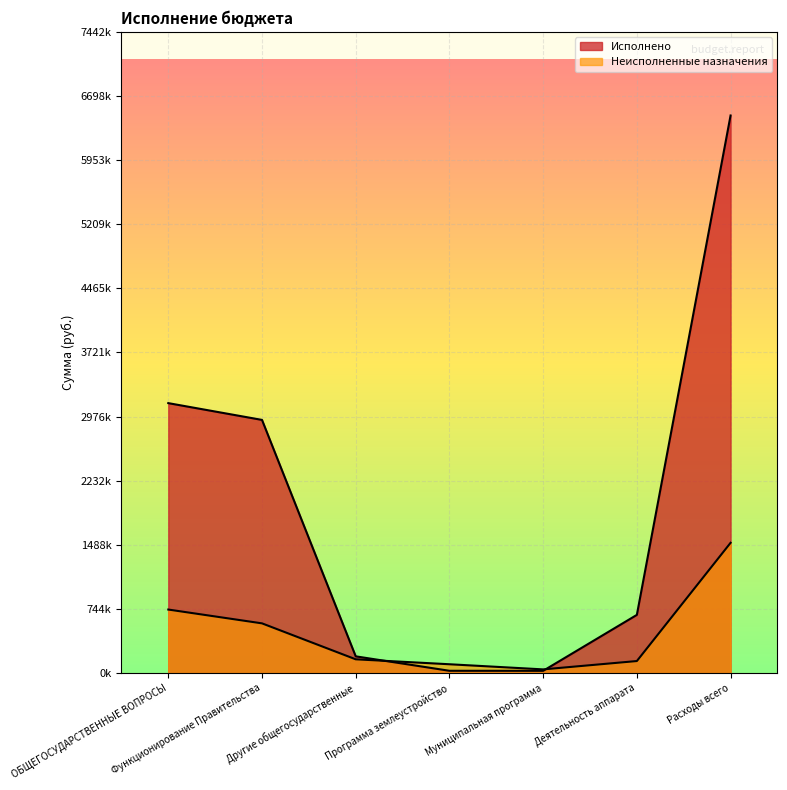

What value does the Неисполненные назначения series have at Муниципальная программа?

43331.3